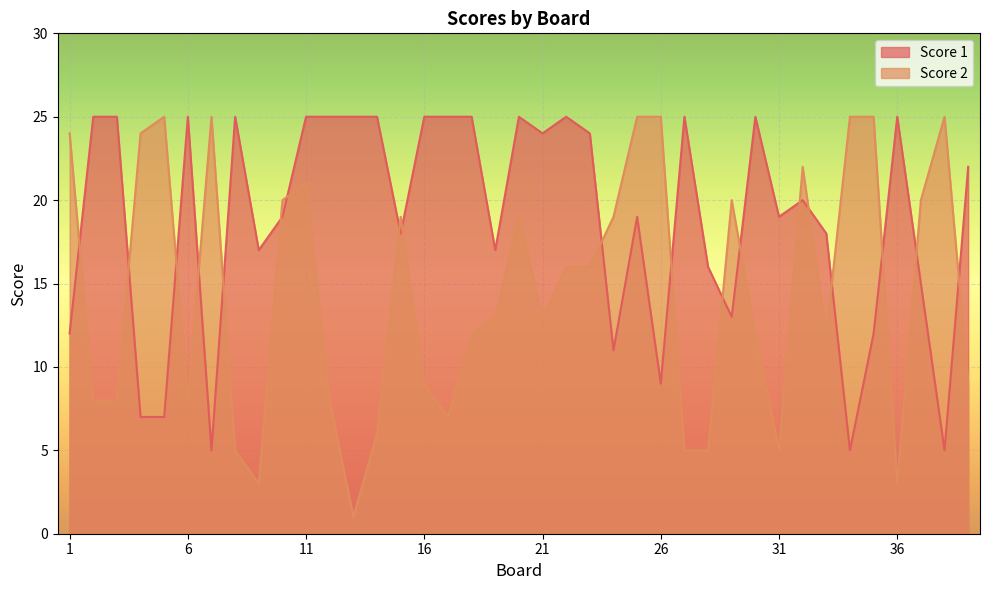

How many lines are shown in the chart?

2